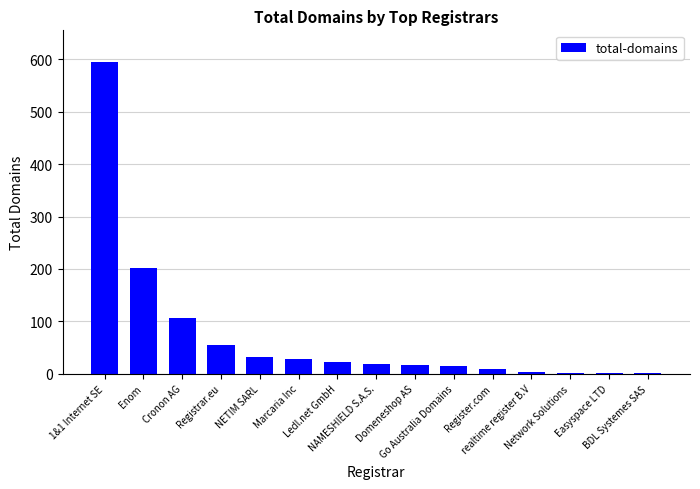

What is the greatest value displayed?

596